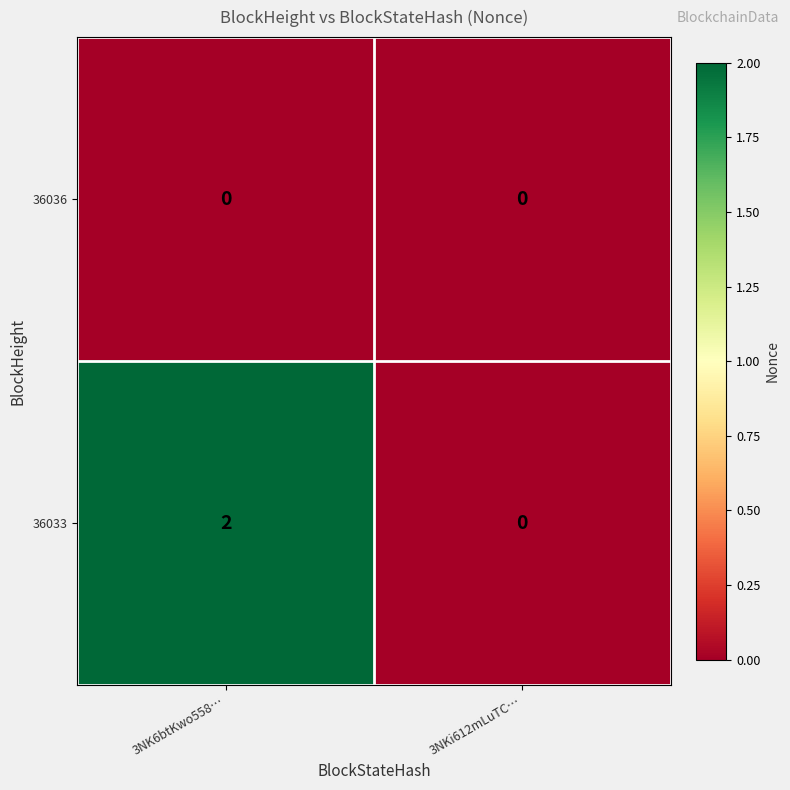

True or false: 36033 has a value of 0 at 3NKi612mLuTC….

True